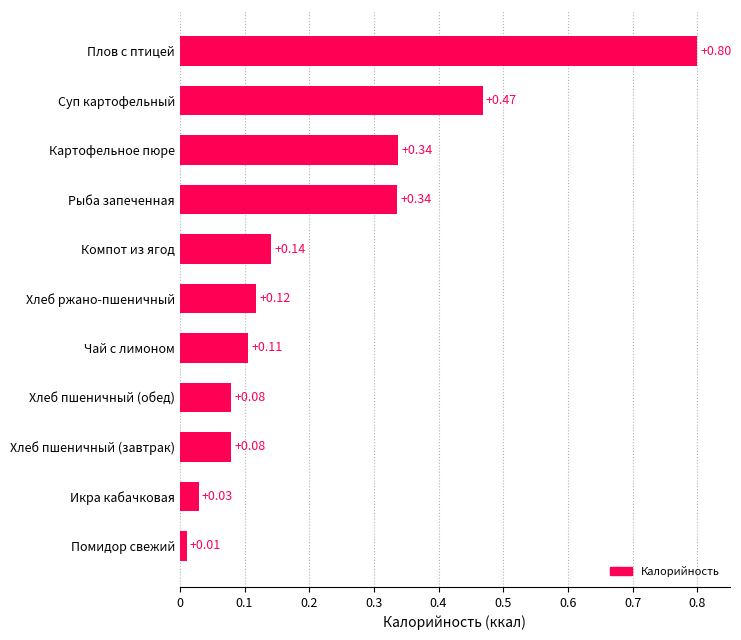

What is the maximum value shown in the chart?

0.8